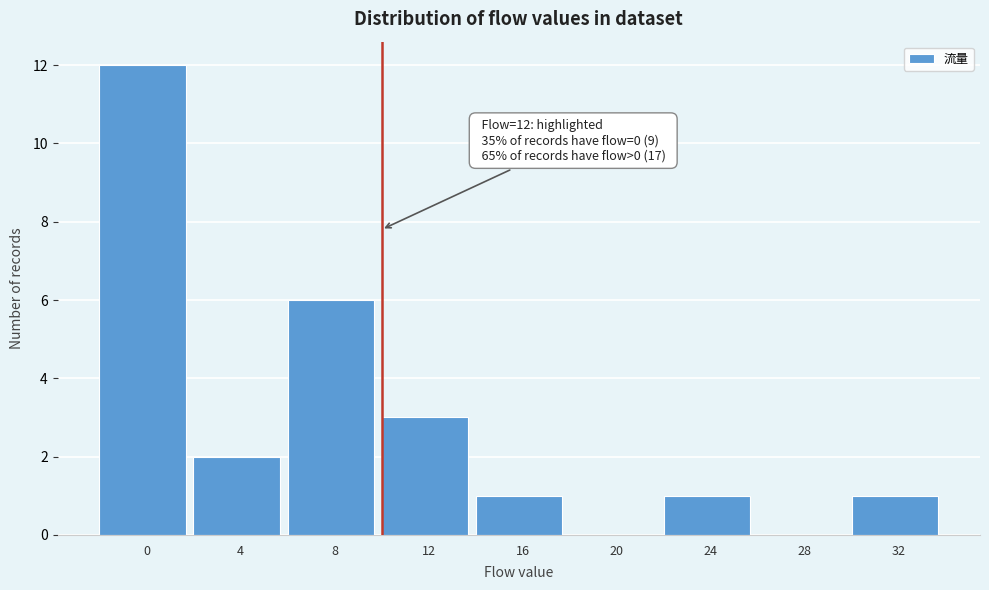

Reading left to right, what are all the values shown in this chart?

0=12	4=2	8=6	12=3	16=1	20=0	24=1	28=0	32=1